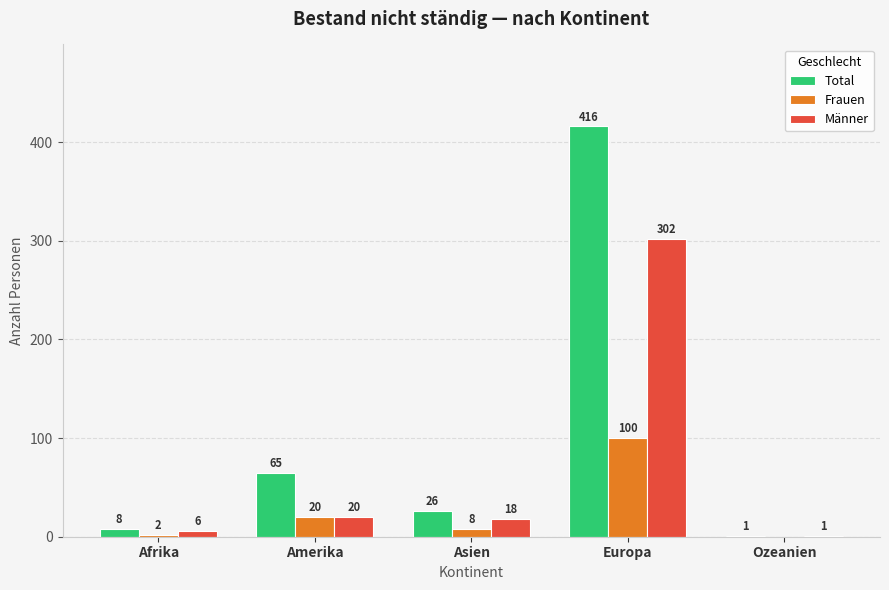

What is the maximum value shown in the chart?

416